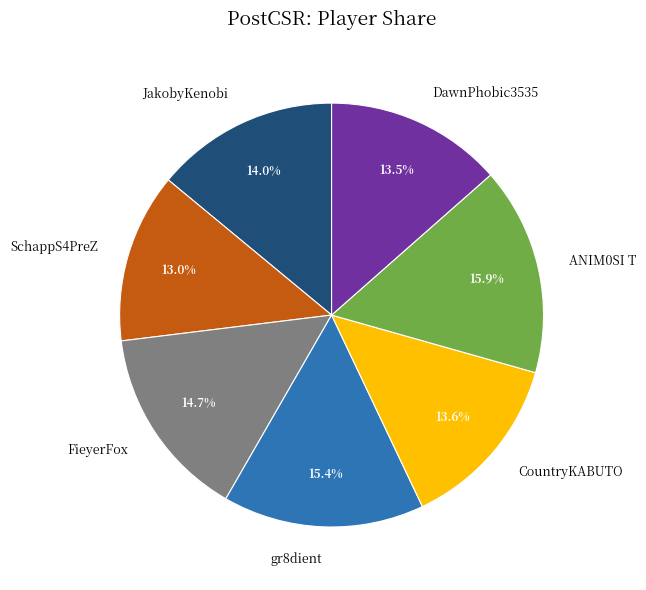

To the nearest percent, what portion does JakobyKenobi represent?

14%